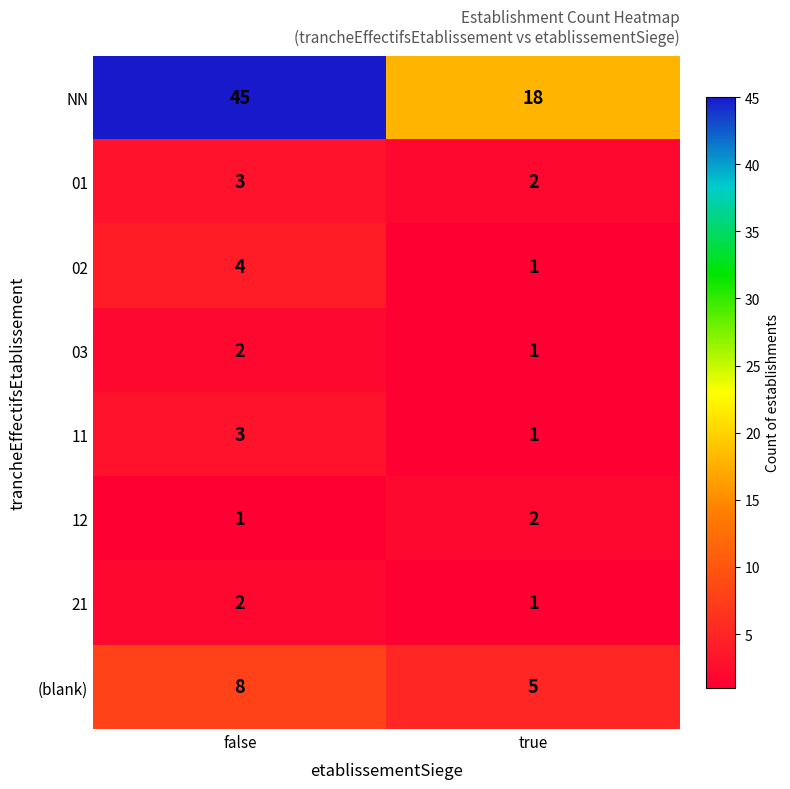

Which category has the lowest value in the NN series?

true